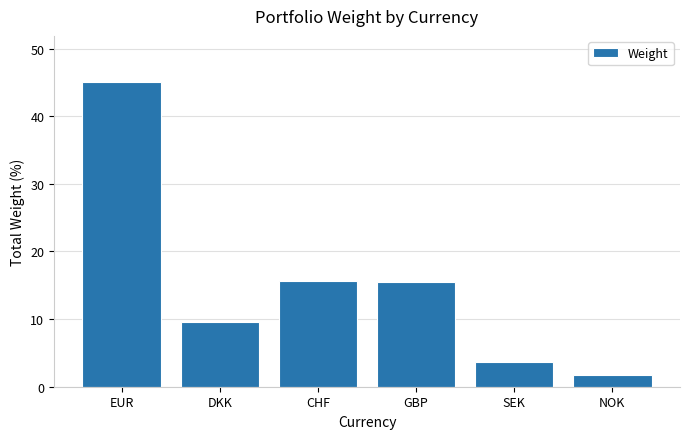

What is the value of the 1st bar from the left?

45.1